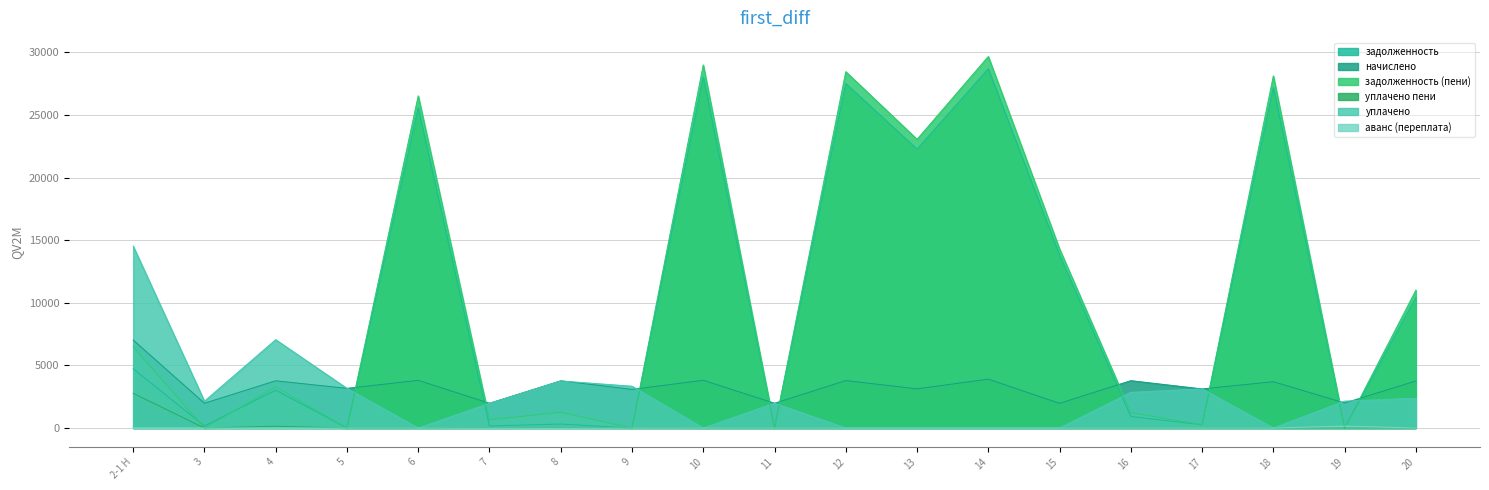

How many distinct data groups are displayed?

6